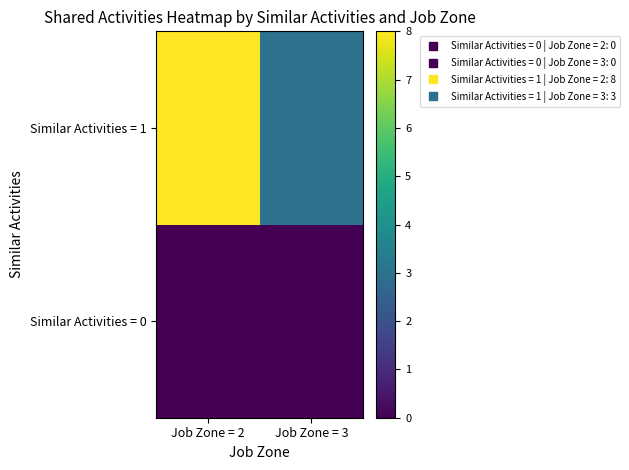

How many data points does each series have?

2